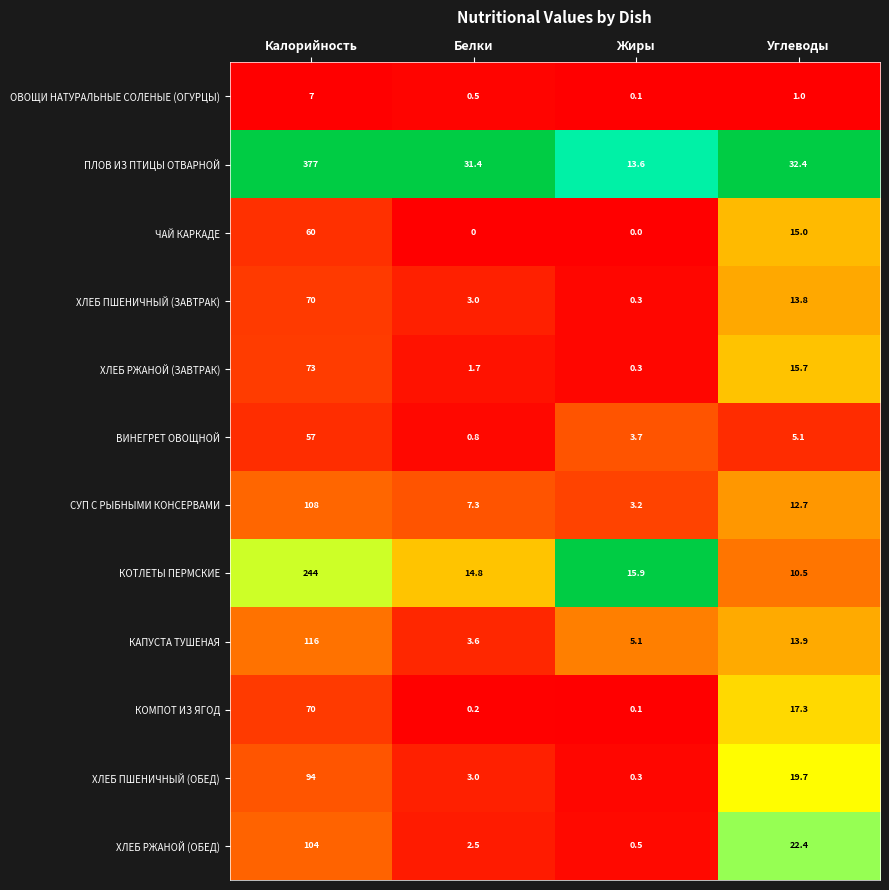

Which series has the widest spread of values?

ПЛОВ ИЗ ПТИЦЫ ОТВАРНОЙ